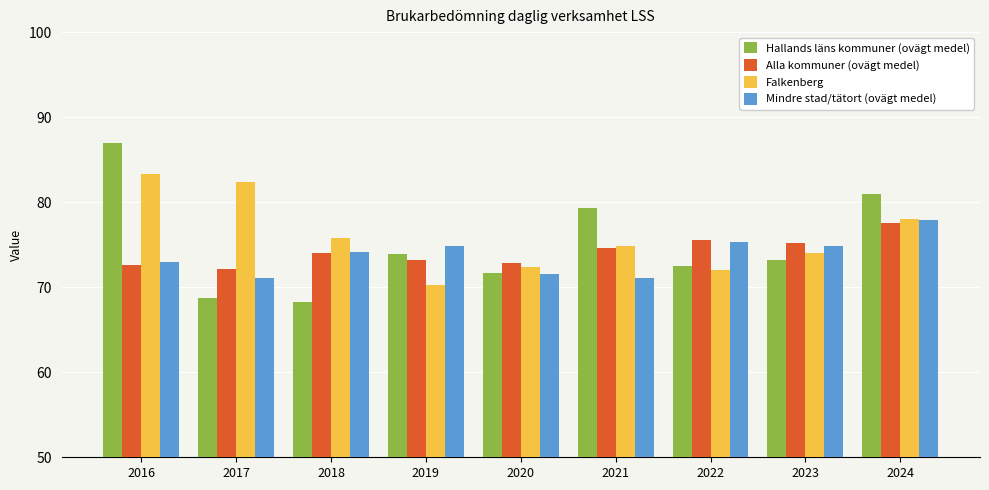

True or false: Hallands läns kommuner (ovägt medel) has a value of 79.3 at 2021.

True